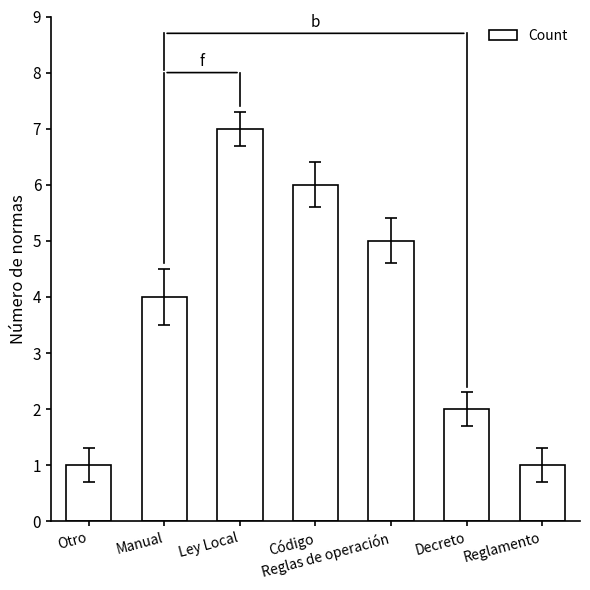

What is the change in value from Manual to Ley Local?

+3